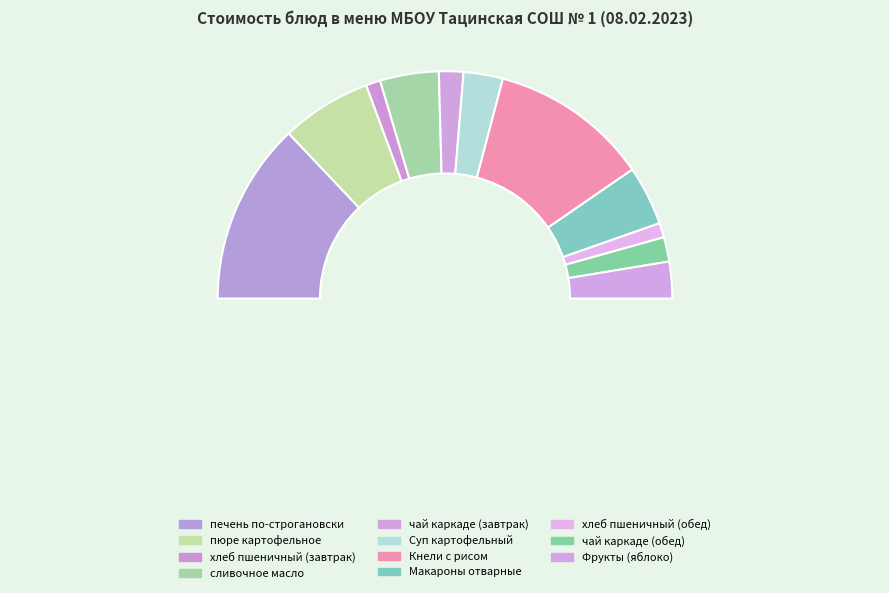

To the nearest percent, what is the difference between the largest and smallest slice percentages?

24%